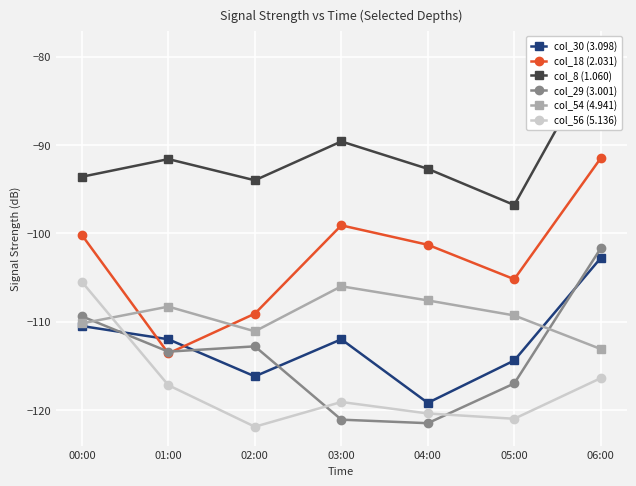

Count the number of categories in the chart.

7